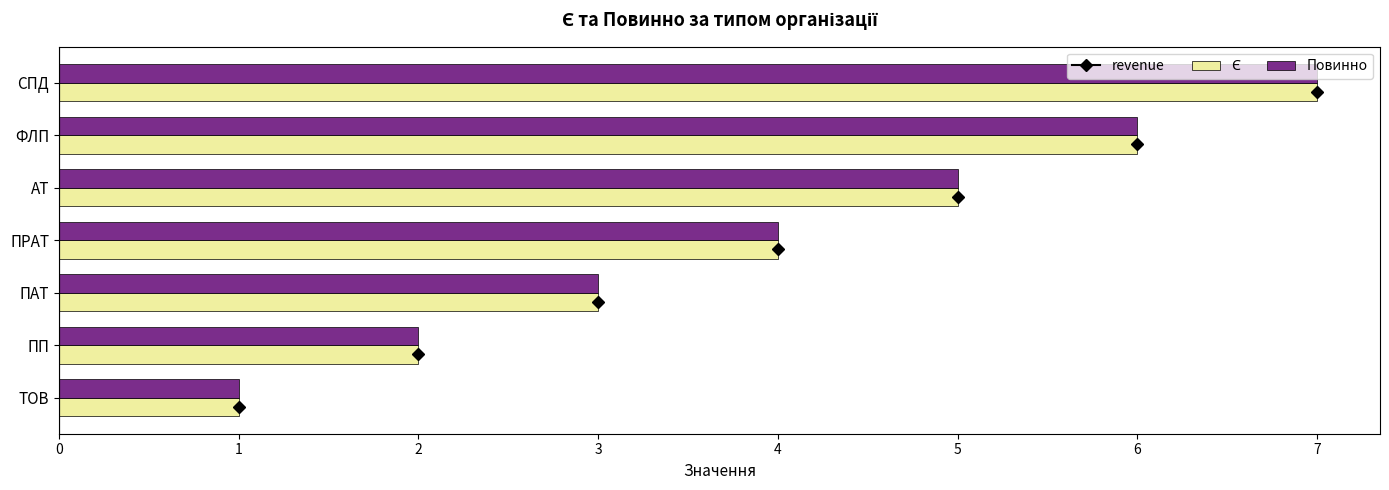

What is the total value across all series at ПП?

4